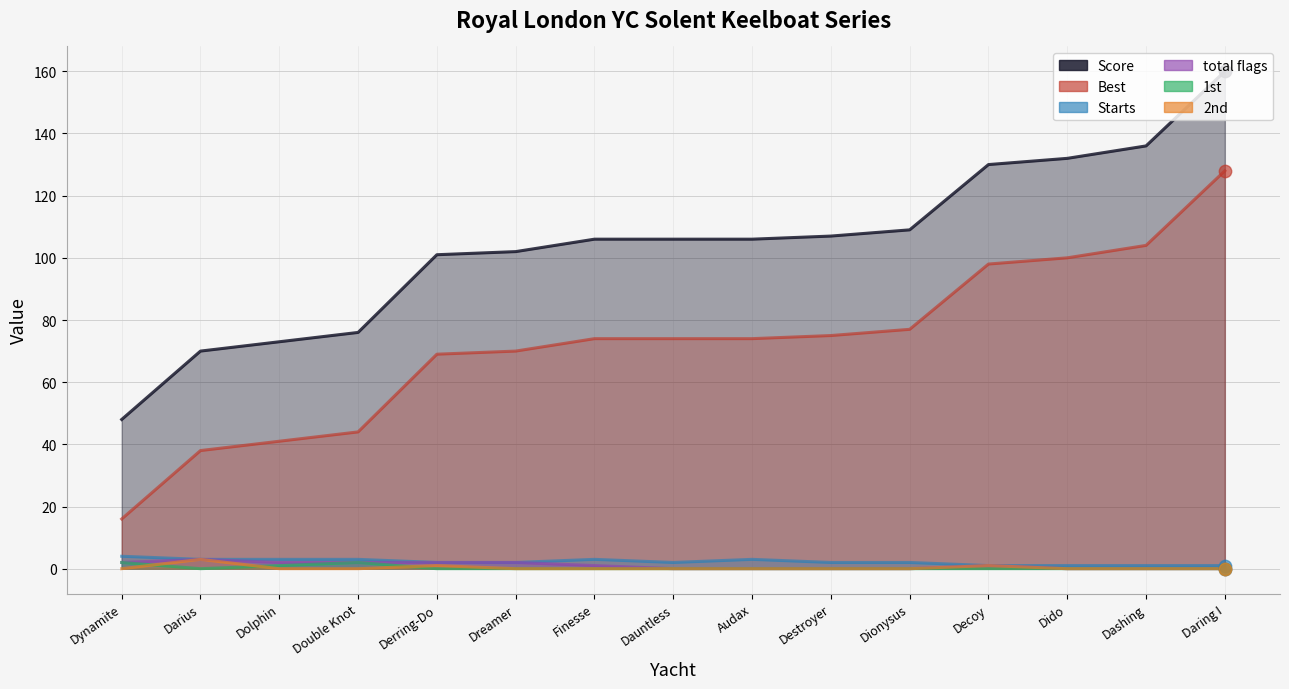

Which series has the widest spread of Y values?

Score